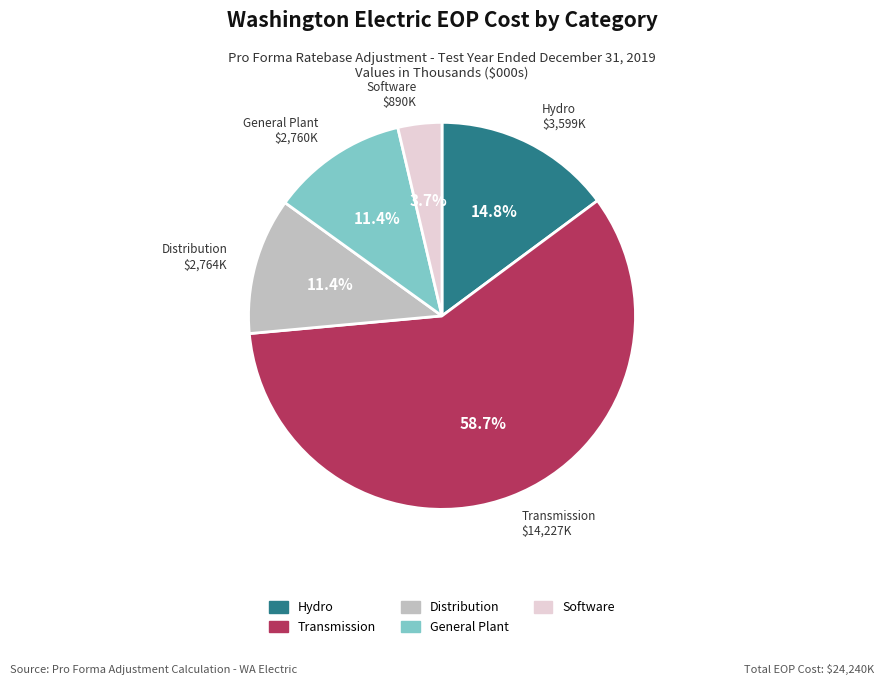

To the nearest percent, what portion does Distribution represent?

11%